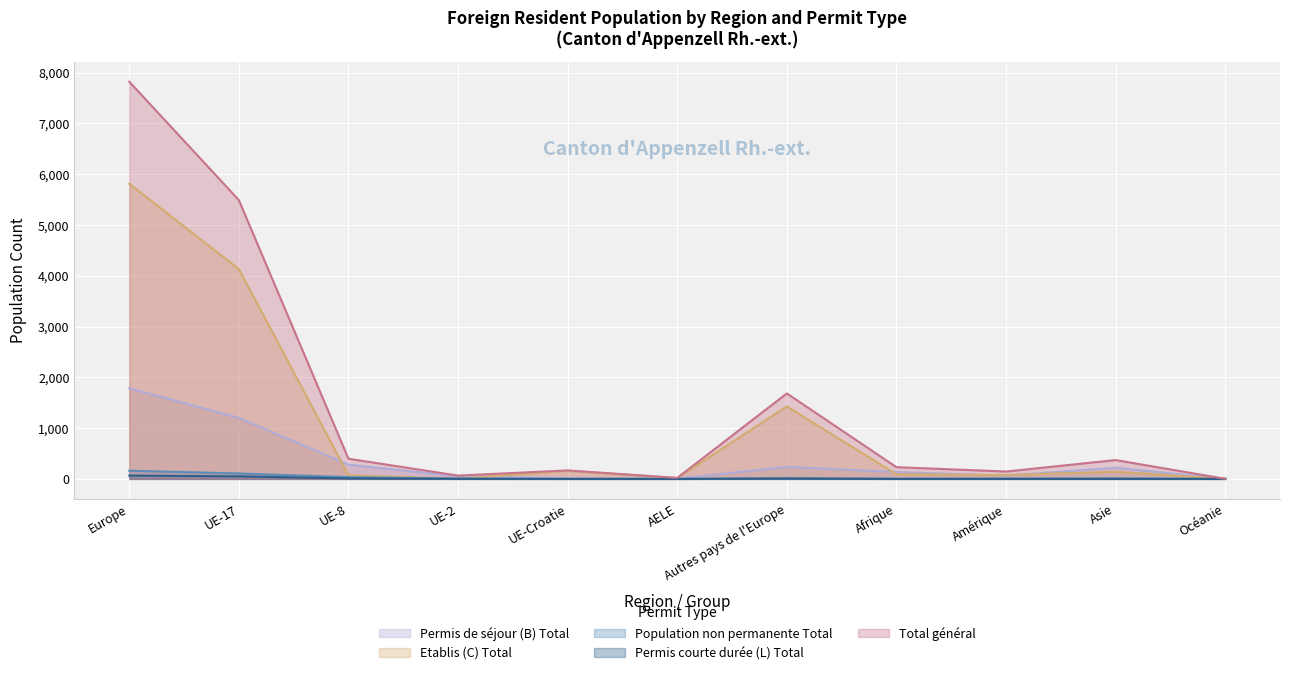

True or false: Total général and Permis de séjour (B) Total cross at least once.

False